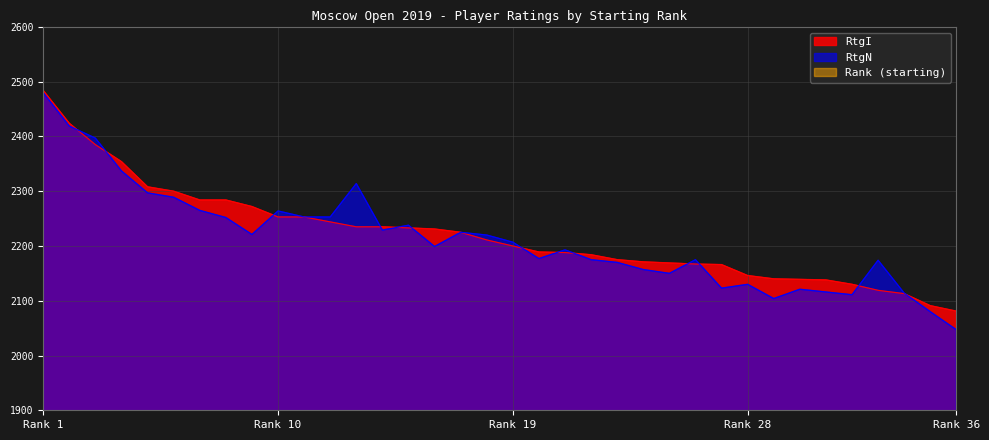

How many lines are shown in the chart?

3